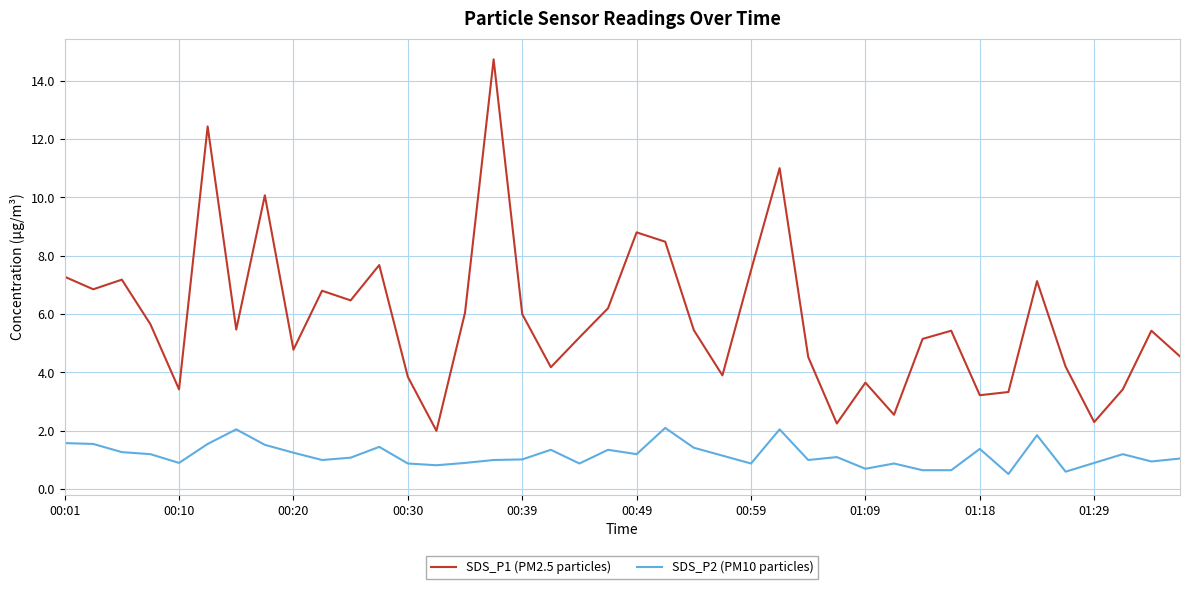

What is the maximum value shown in the chart?

14.7